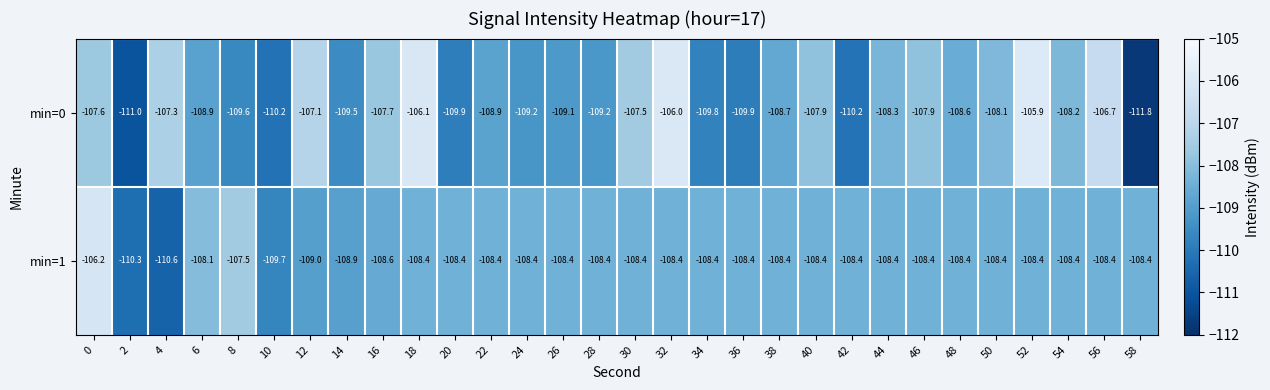

Which series has the widest spread of values?

min=0